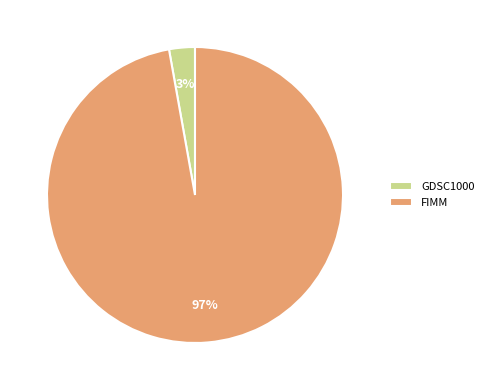

Is there a majority slice in this chart?

Yes